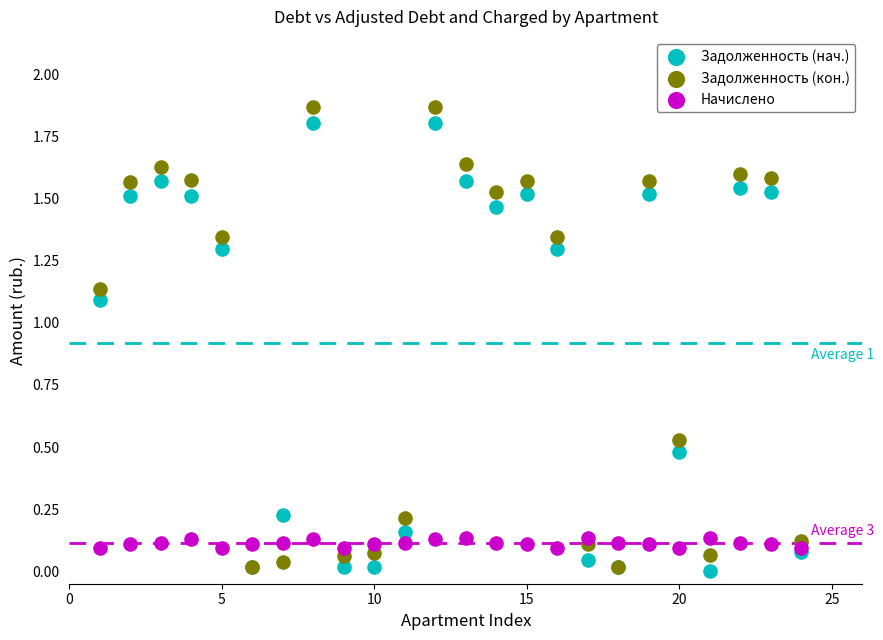

What are all the series names shown in the legend?

Задолженность (нач.), Задолженность (кон.), Начислено